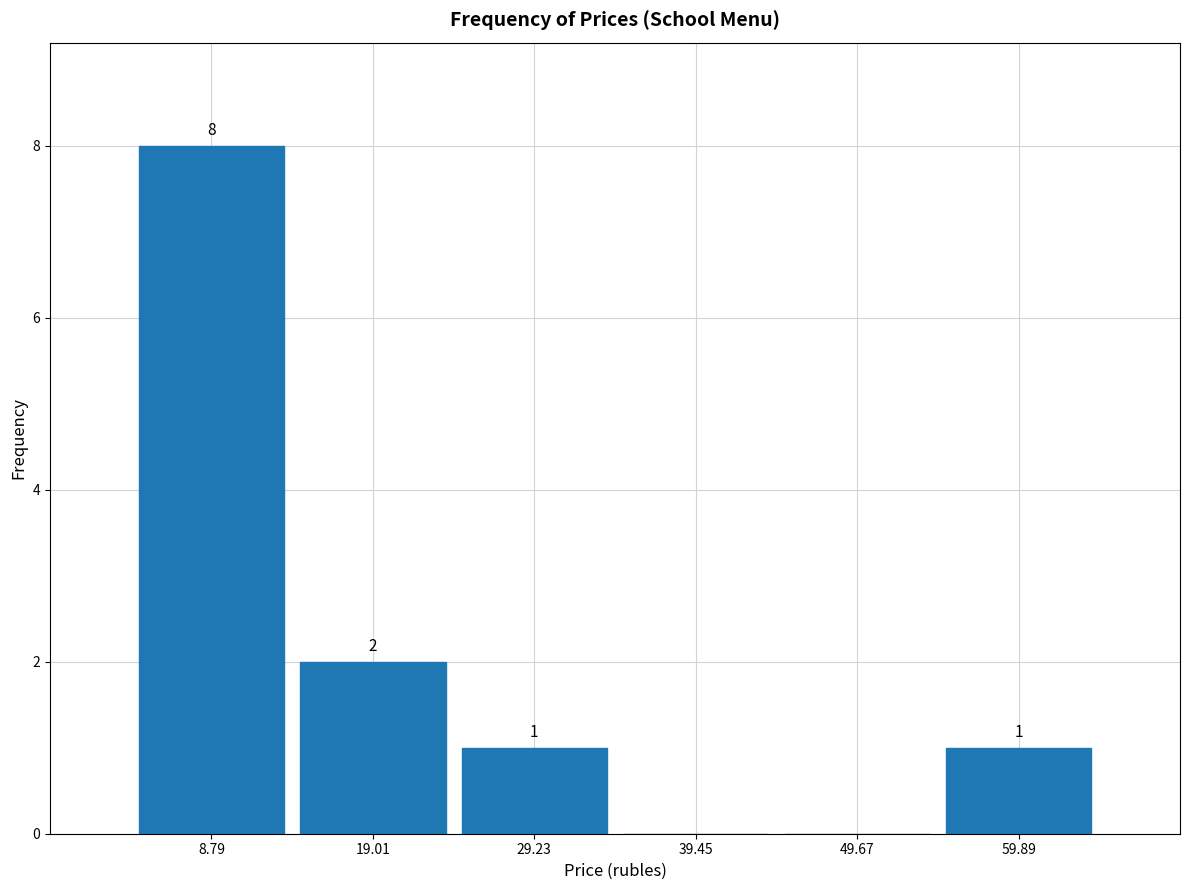

Over which range of the x-axis is the bar tallest?

4 to 14